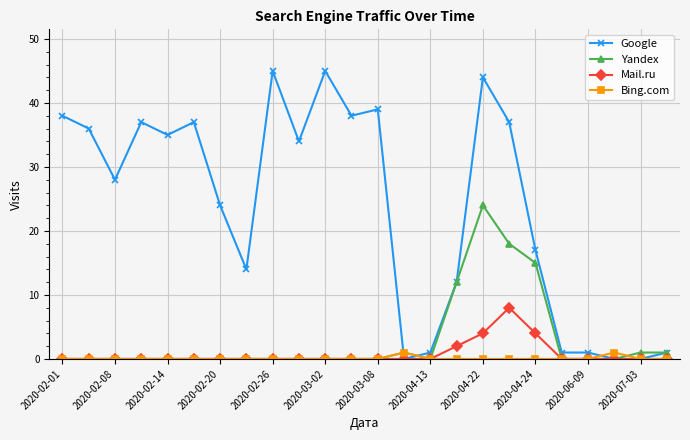

Reading left to right, list all the values displayed in this chart.

Google: 38	36	28	37	35	37	24	14	45	34	45	38	39	0	1	12	44	37	17	1	1	0	0	1
Yandex: 0	0	0	0	0	0	0	0	0	0	0	0	0	1	0	12	24	18	15	0	0	0	1	1
Mail.ru: 0	0	0	0	0	0	0	0	0	0	0	0	0	0	0	2	4	8	4	0	0	0	0	0
Bing.com: 0	0	0	0	0	0	0	0	0	0	0	0	0	1	0	0	0	0	0	0	0	1	0	0